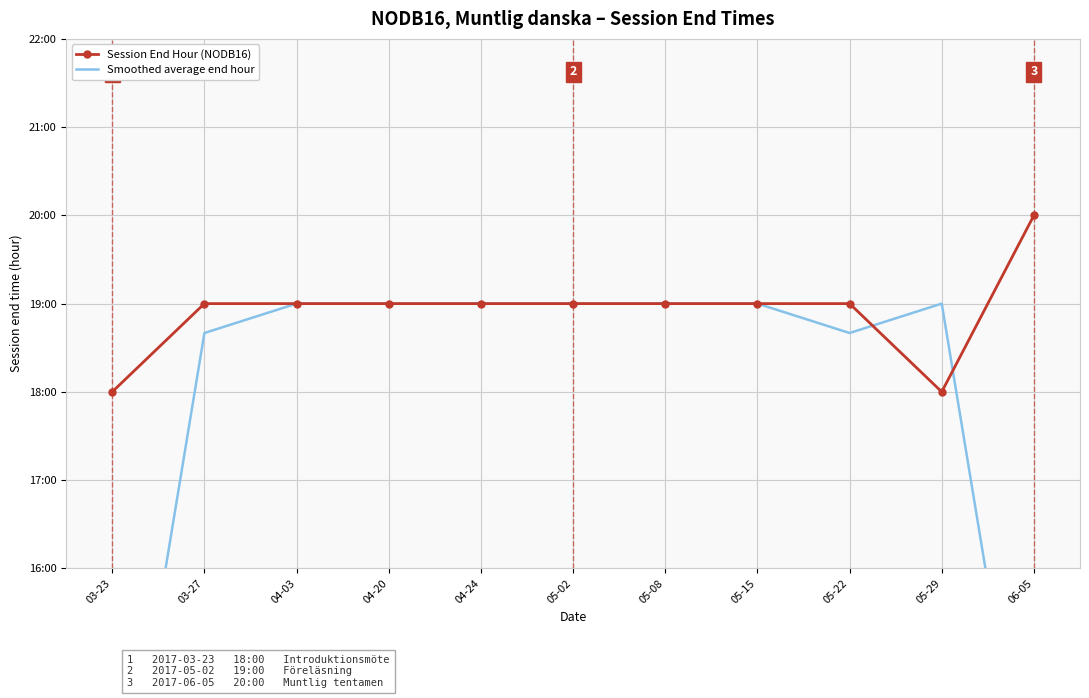

Reading left to right, extract all data points from this chart.

Session End Hour (NODB16): 18.0	19.0	19.0	19.0	19.0	19.0	19.0	19.0	19.0	18.0	20.0
Smoothed average end hour: 12.3	18.7	19.0	19.0	19.0	19.0	19.0	19.0	18.7	19.0	12.7